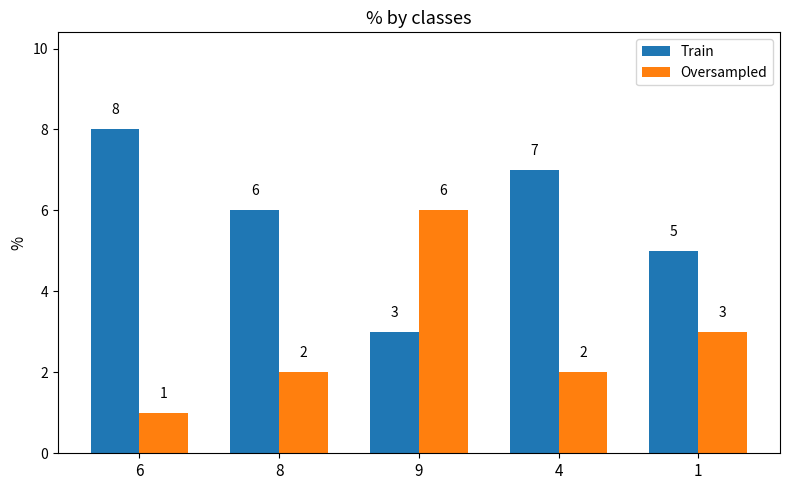

What is the spread (max minus min) of values at 9?

3